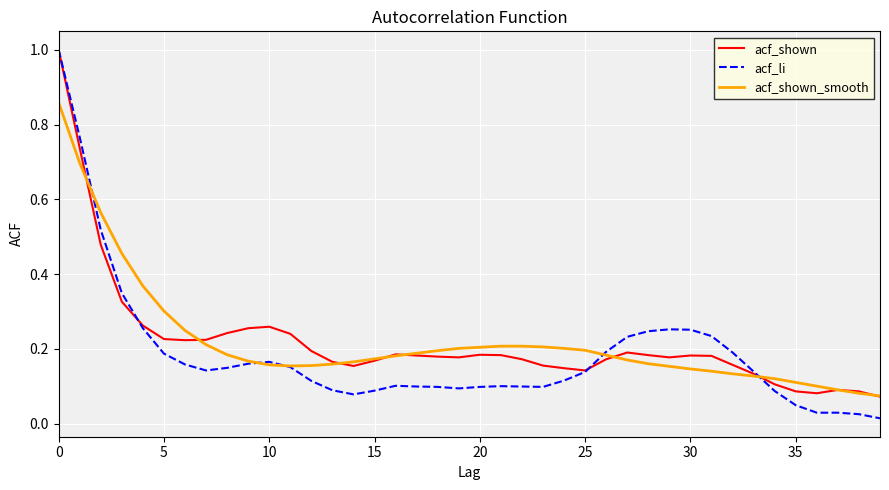

Which series has the largest range (max minus min)?

acf_li